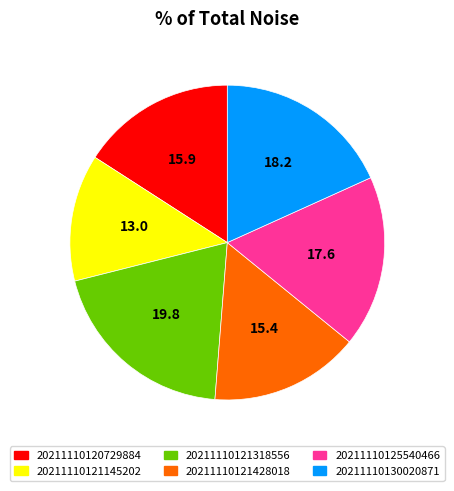

Is there any slice that represents more than half of the pie?

No